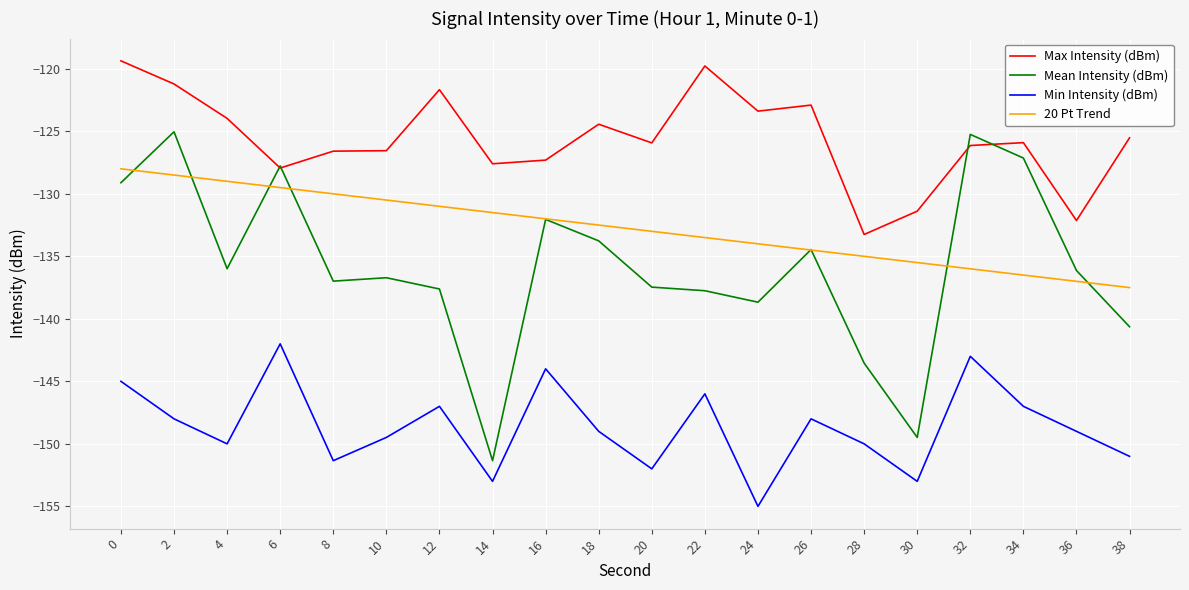

Is it true that Max Intensity (dBm) equals -123.4 at 24?

True